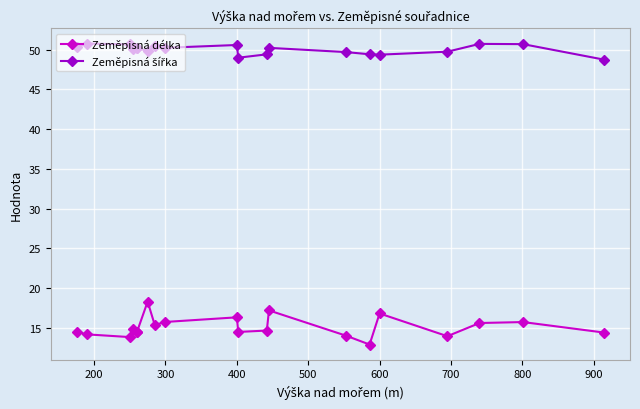

Reading right to left, list all the values displayed in this chart.

Zeměpisná délka: 14.4	15.7	15.6	14.0	16.8	12.9	14.0	17.2	14.7	14.5	16.3	15.7	15.4	18.3	14.5	14.5	14.9	13.8	14.2	14.5
Zeměpisná šířka: 48.8	50.7	50.7	49.7	49.4	49.4	49.7	50.2	49.4	49.0	50.6	50.2	50.4	49.8	50.2	50.2	50.1	50.7	50.8	50.3